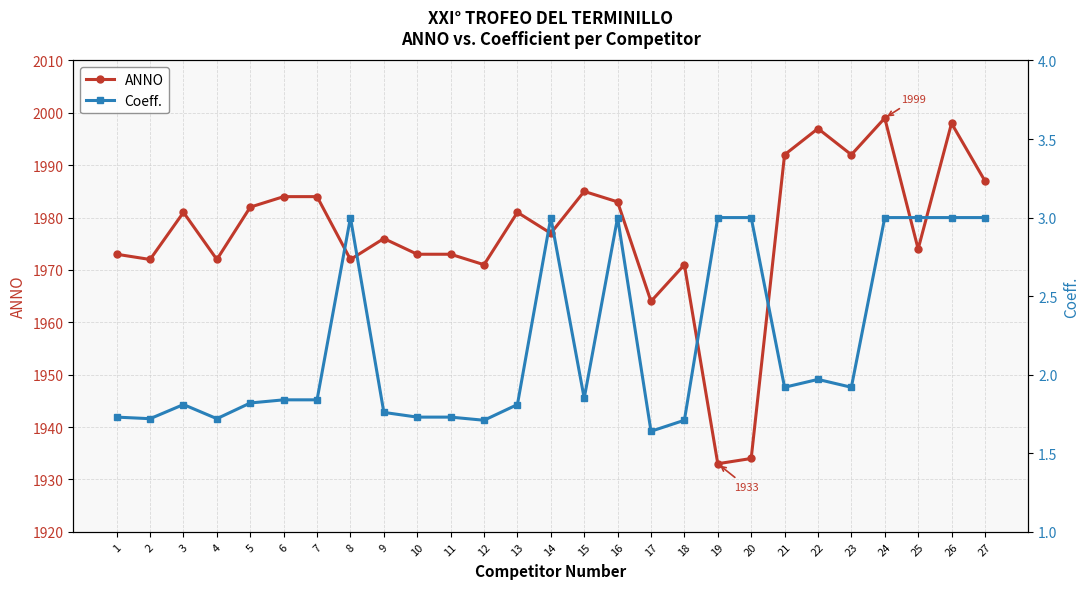

Which category has the highest value across all series?

24